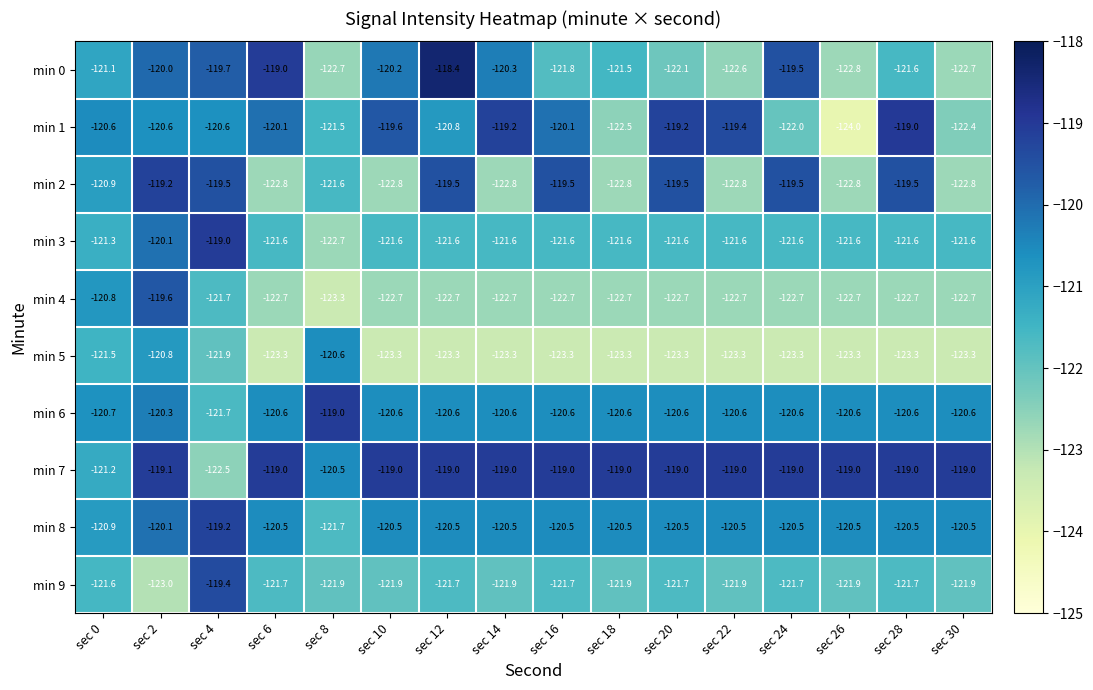

At sec 10, list the series in order from largest to smallest.

min 7, min 1, min 0, min 8, min 6, min 3, min 9, min 4, min 2, min 5